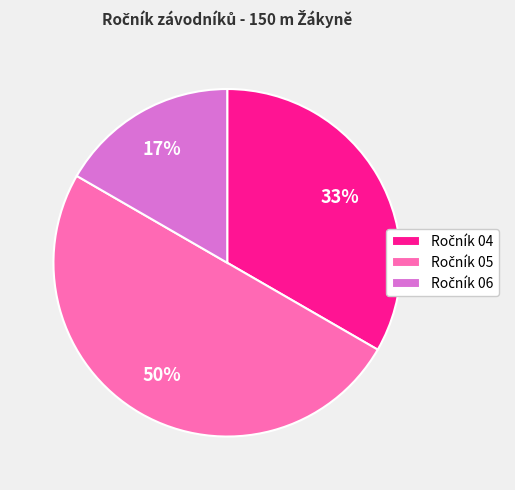

How many slices are in this pie chart?

3